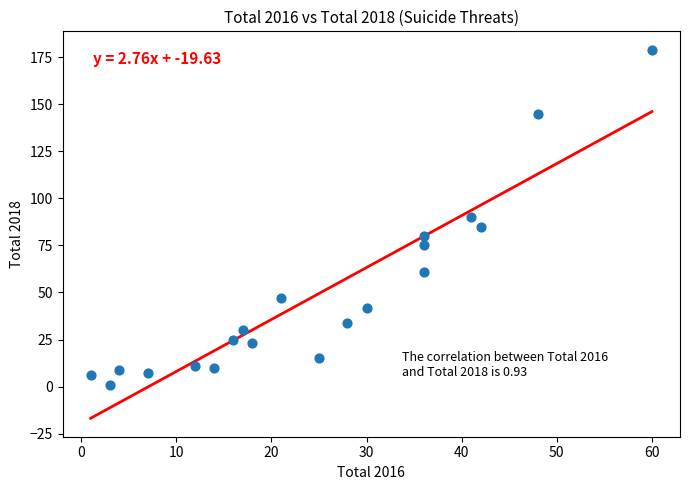

What is the range of Y values (max minus min)?

178